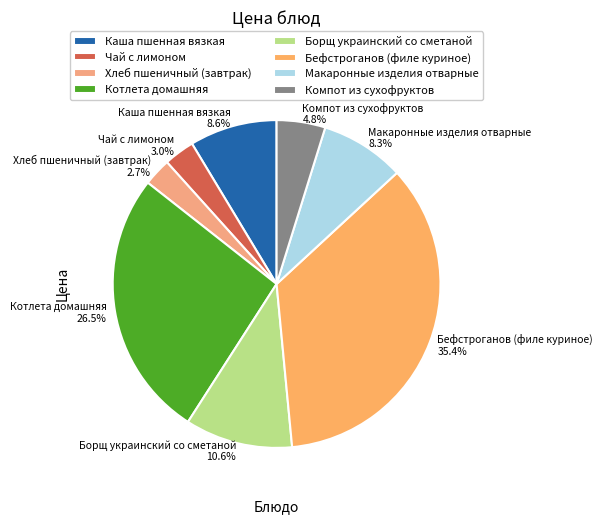

Combined, what portion of the pie is Борщ украинский со сметаной and Хлеб пшеничный (завтрак)?

13.3%